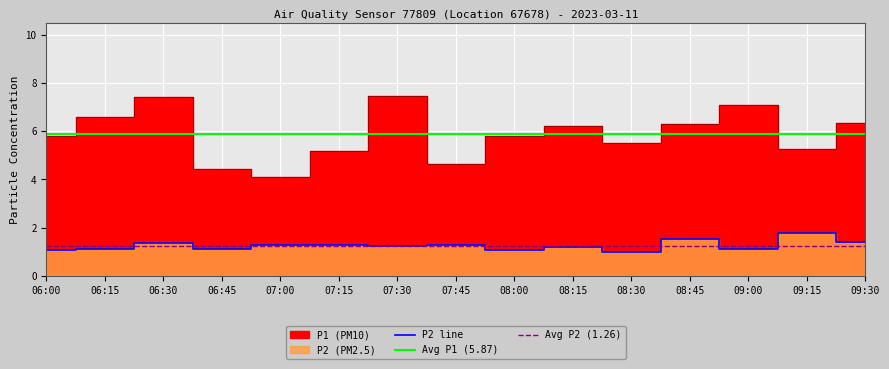

Reading left to right, what are all the values shown in this chart?

P1: 5.8	6.6	7.4	4.5	4.1	5.2	7.5	4.7	5.8	6.2	5.5	6.3	7.1	5.2	6.3
P2: 1.1	1.1	1.4	1.1	1.3	1.3	1.2	1.3	1.1	1.2	1.0	1.6	1.1	1.8	1.4